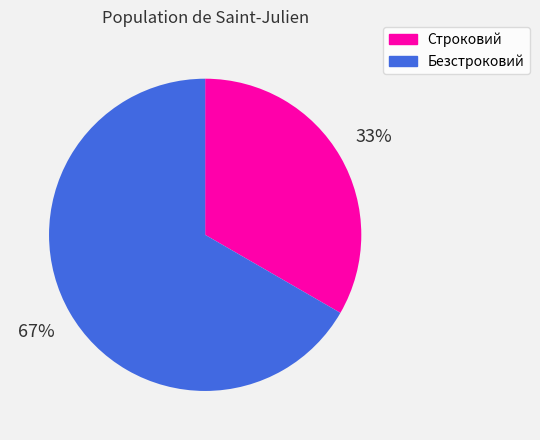

What percentage is the Безстроковий slice, to the nearest percent?

67%